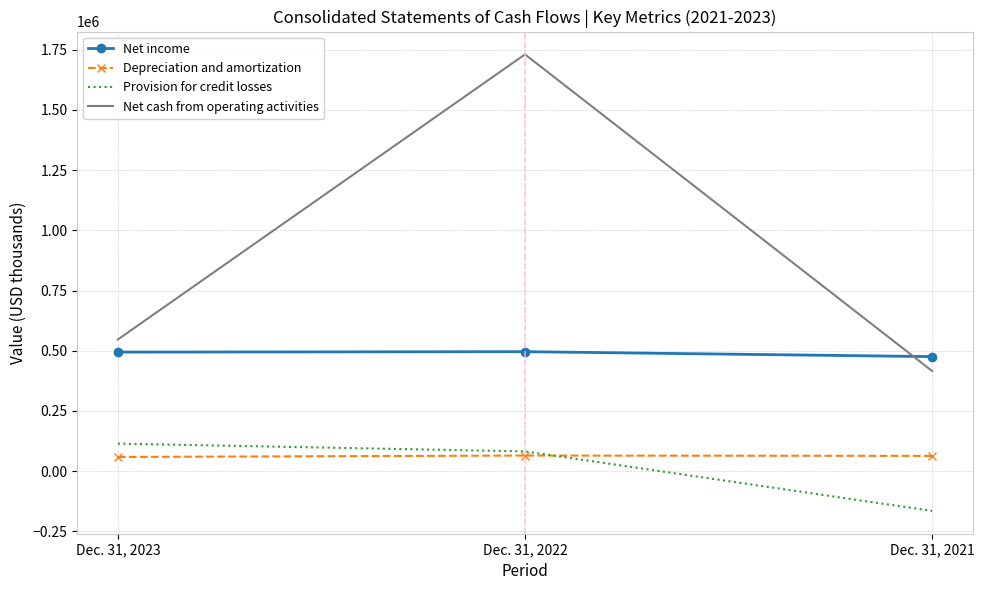

What is the average value of the Net income series?

488633